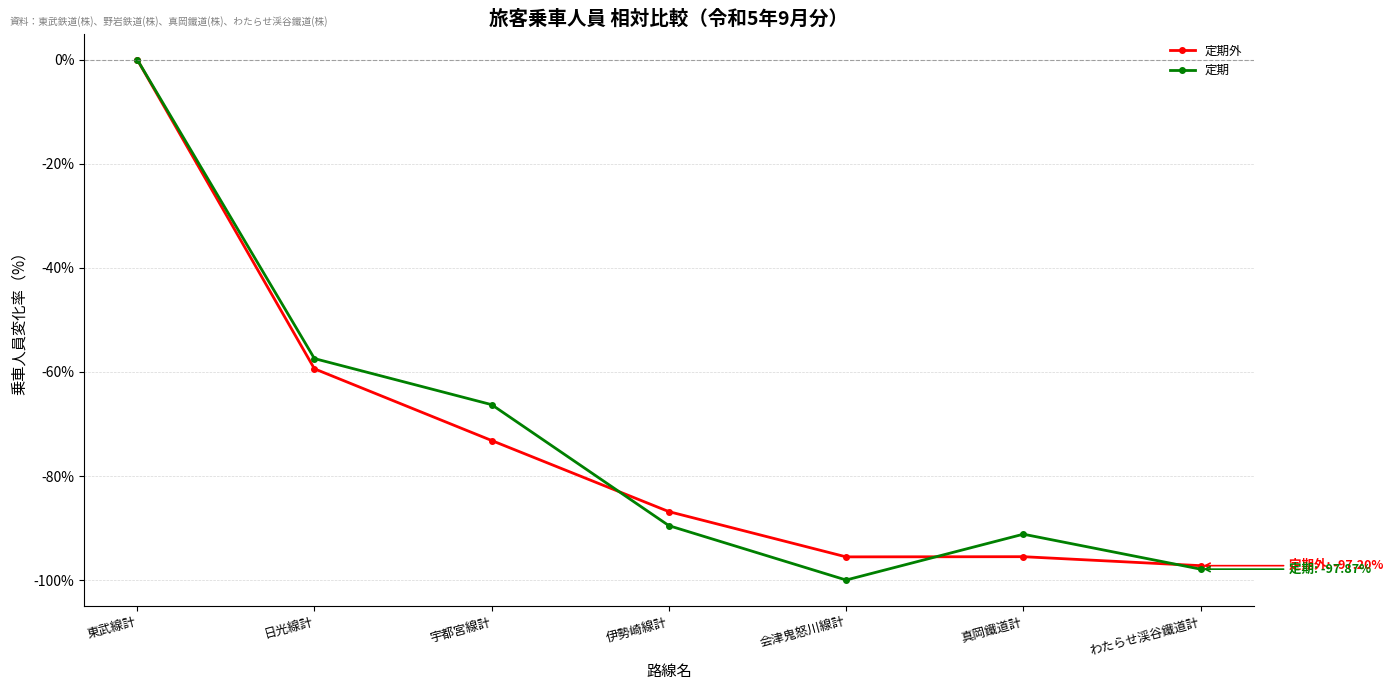

What value does the 定期外 series have at 真岡鐵道計?

-95.5